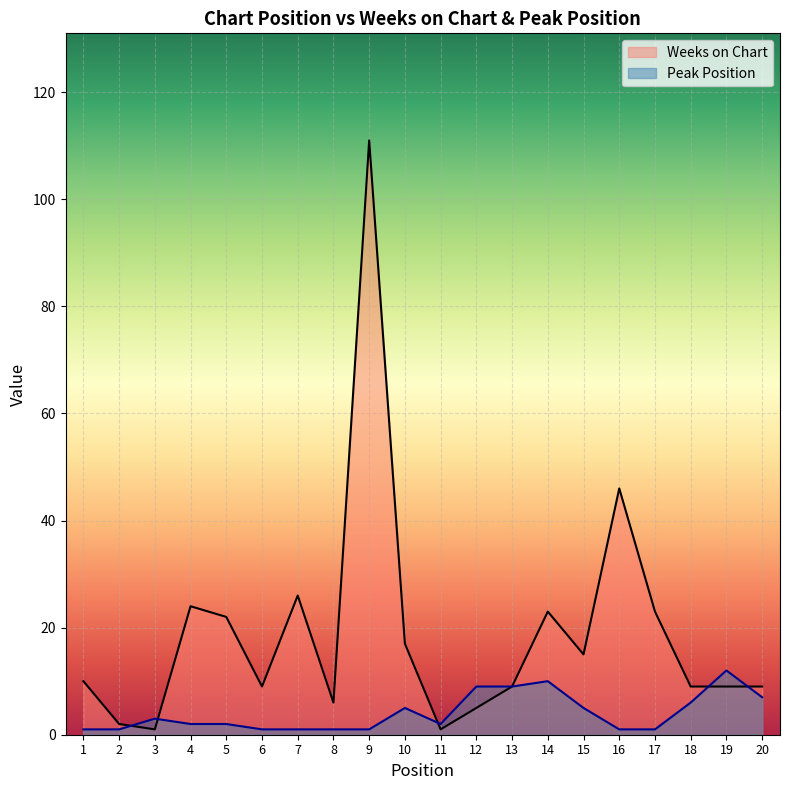

Rank the series at 11 from highest to lowest value.

Peak Position, Weeks on Chart